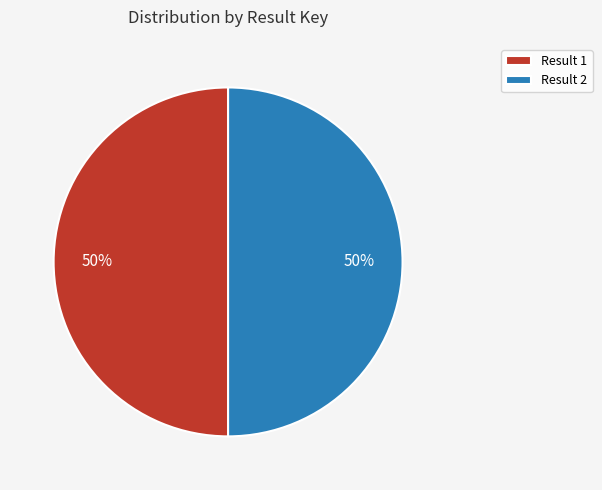

Combined, do Result 2 and Result 1 account for over 50%?

Yes